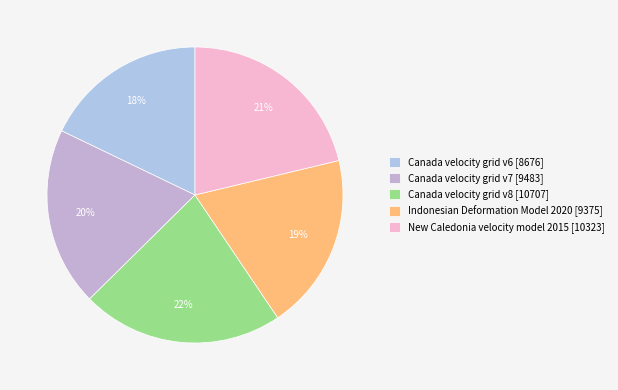

To the nearest percent, what percentage of the pie is Canada velocity grid v8?

22%